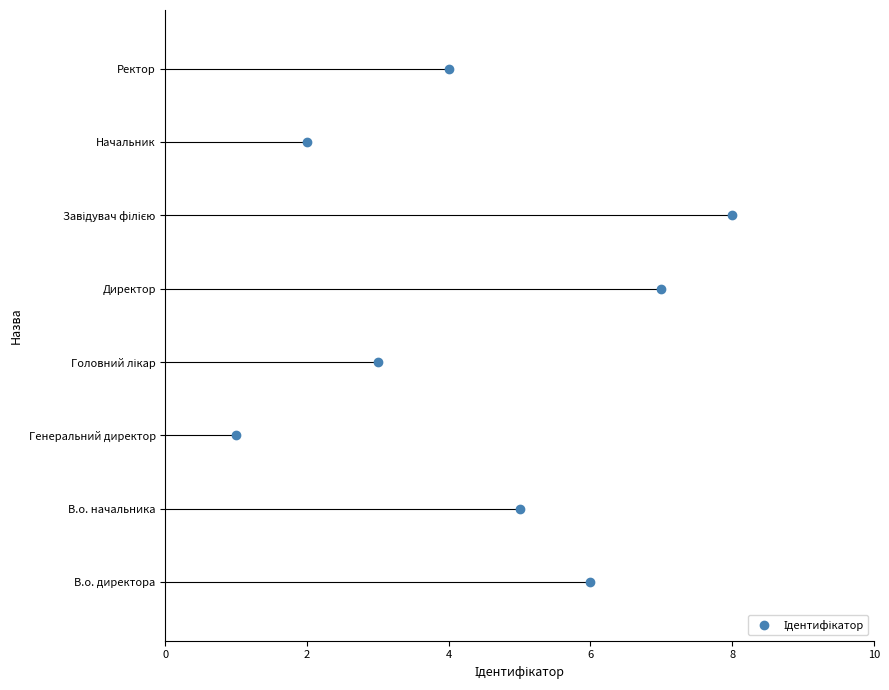

Reading left to right, transcribe all the data shown in this chart.

В.о. директора=6	В.о. начальника=5	Генеральний директор=1	Головний лікар=3	Директор=7	Завідувач філією=8	Начальник=2	Ректор=4